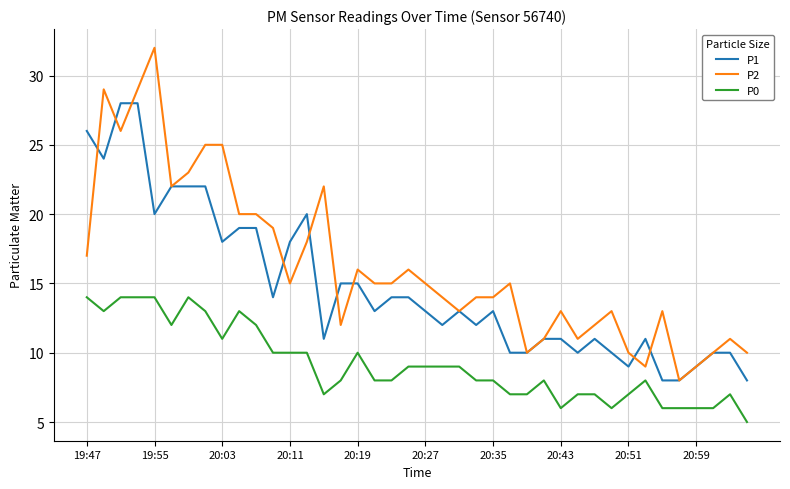

True or false: P2 and P0 intersect in this chart.

False